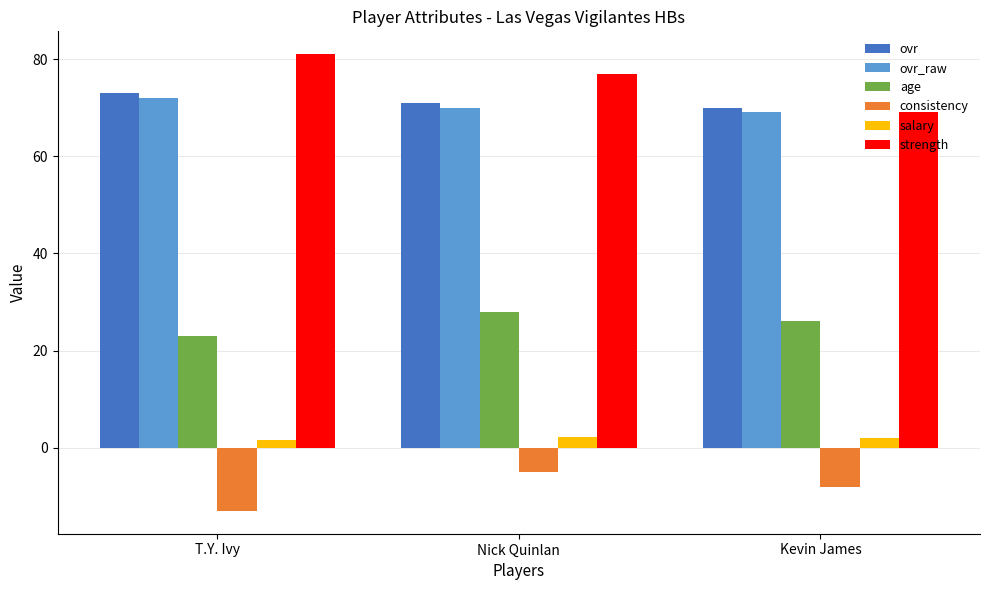

The value of age at Kevin James is 6.5. True or false?

False